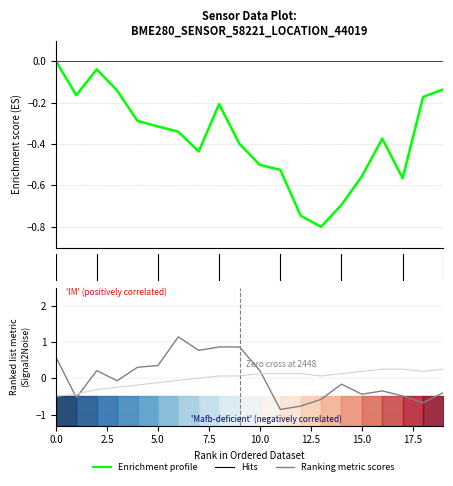

Which has a higher value, 17.5 or 14?

17.5